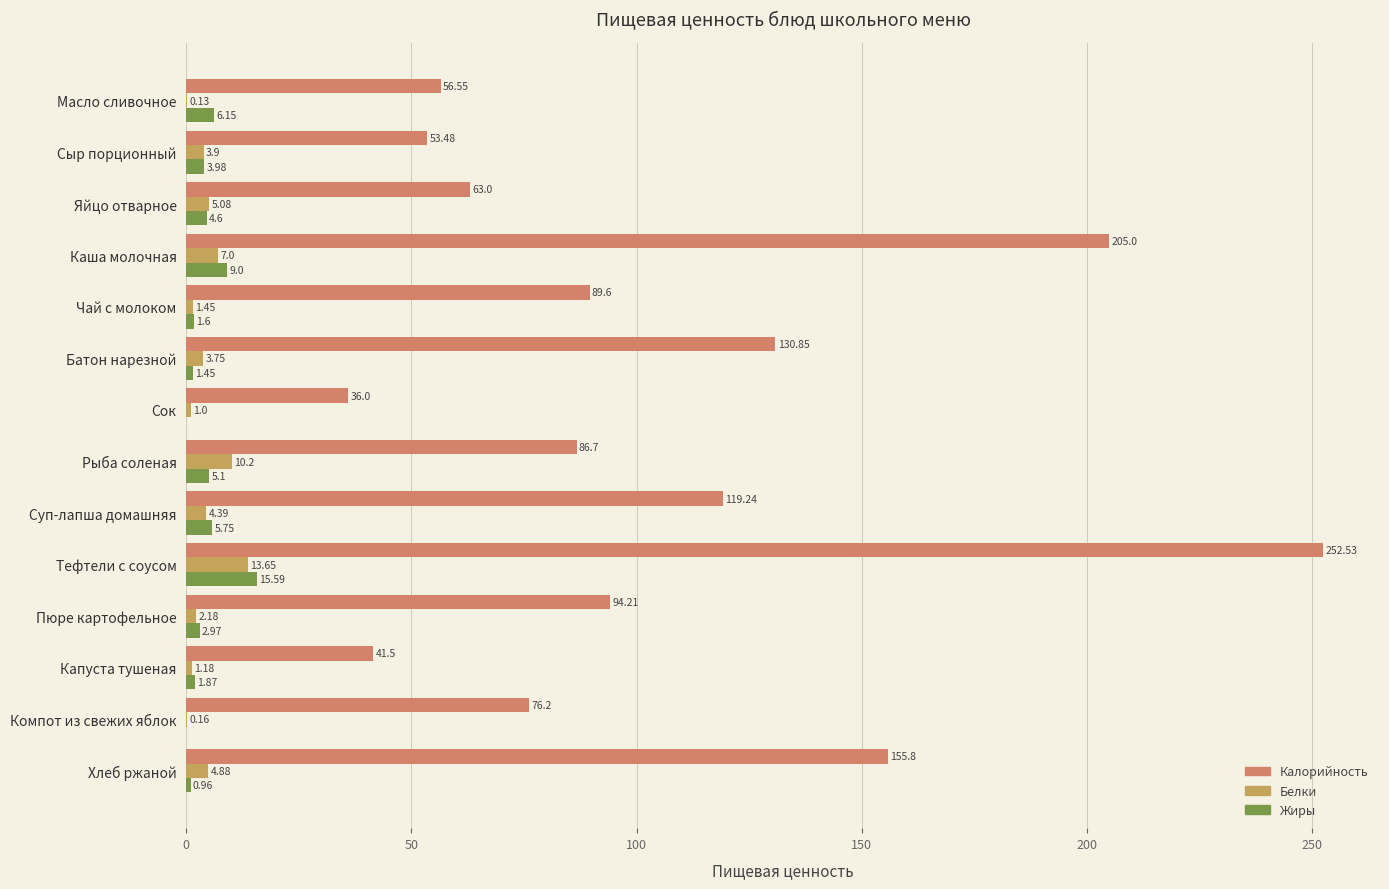

Where is Белки nearest to the value 6?

Яйцо отварное